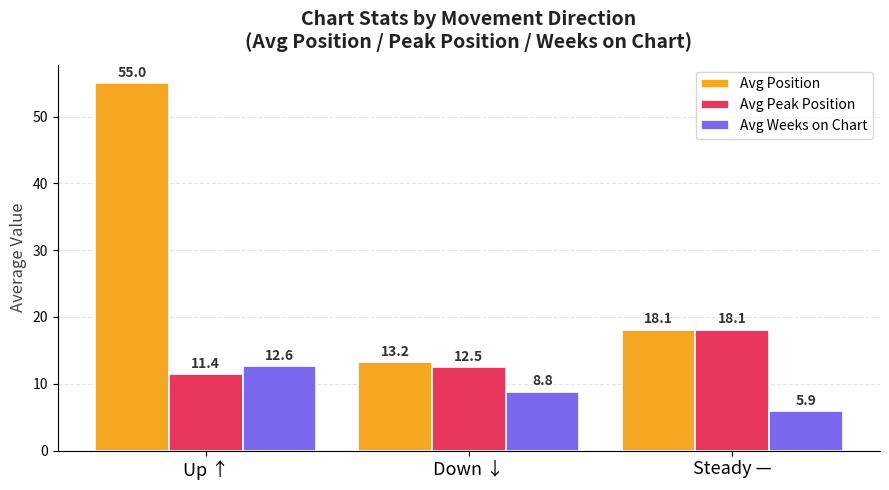

How many data points in Avg Peak Position are less than 12?

1